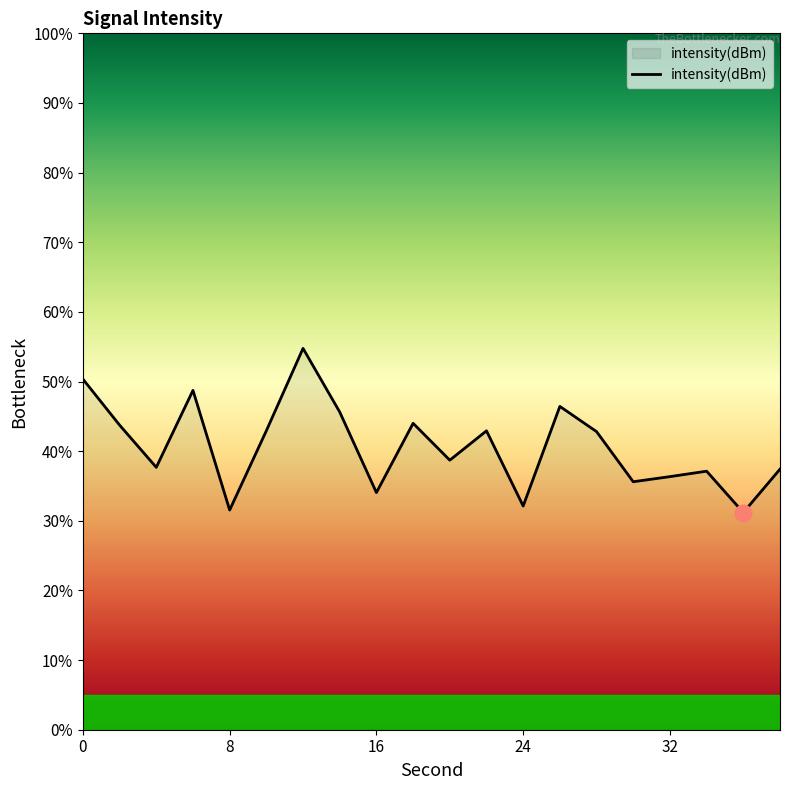

What is the difference between the maximum and minimum values?

23.6